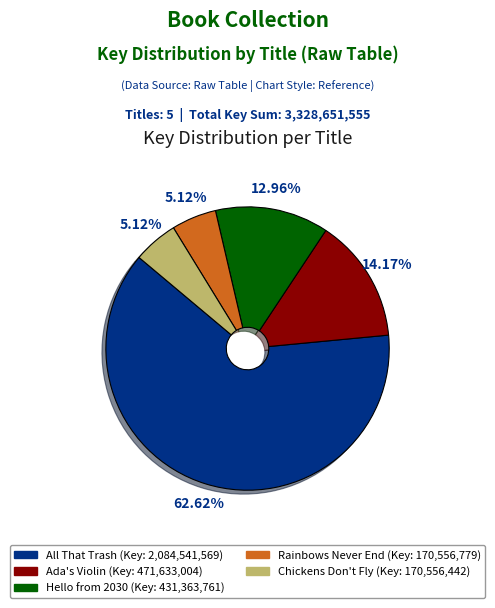

Which slice is the largest?

All That Trash